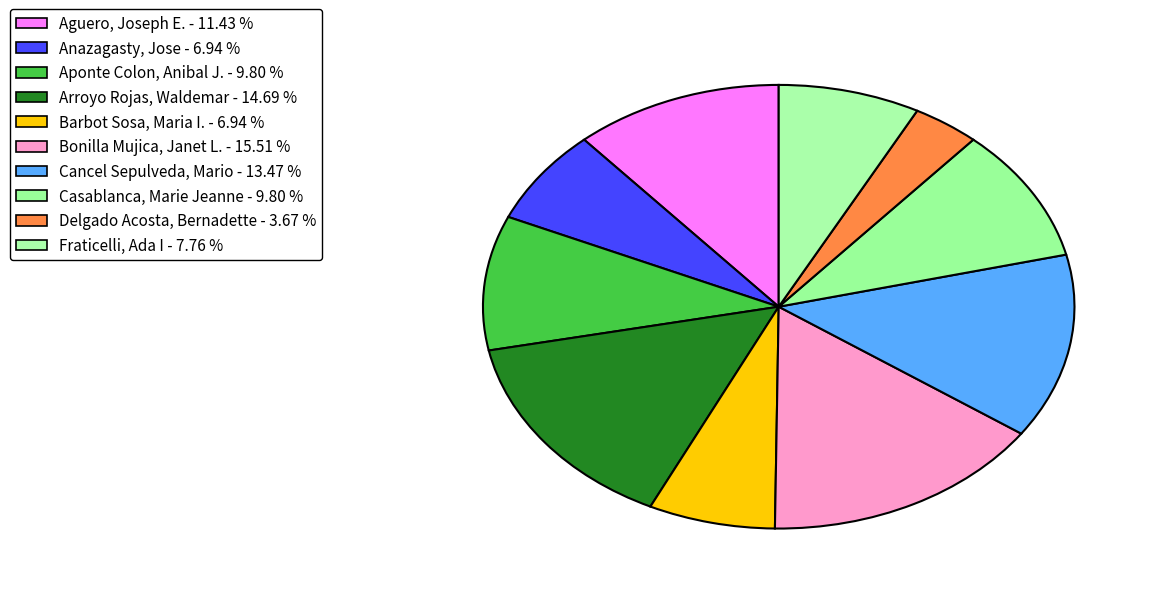

Is Delgado Acosta, Bernadette the majority of the pie?

No